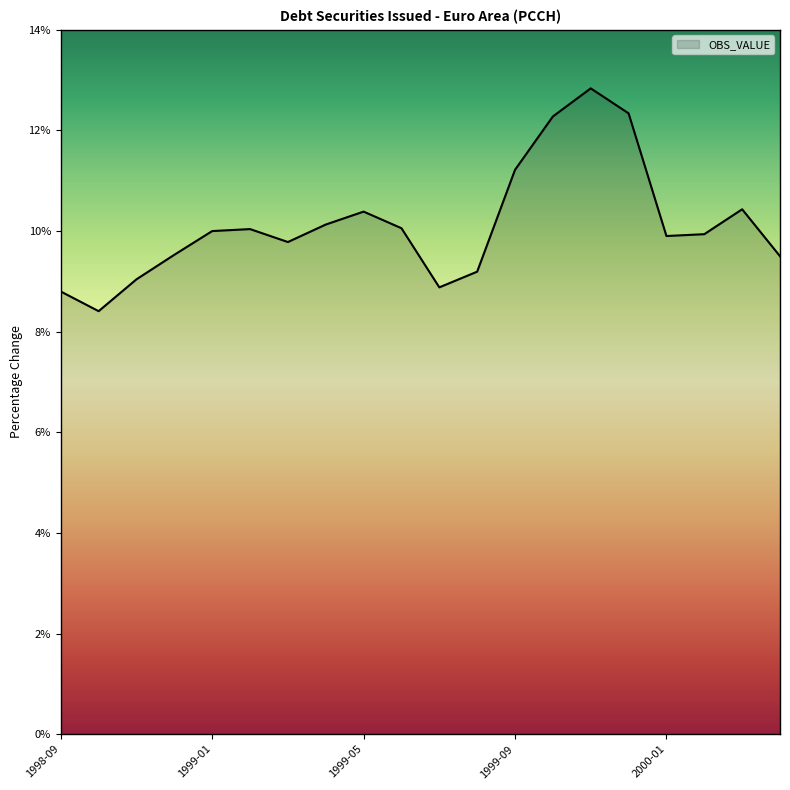

What is the smallest value displayed?

8.4